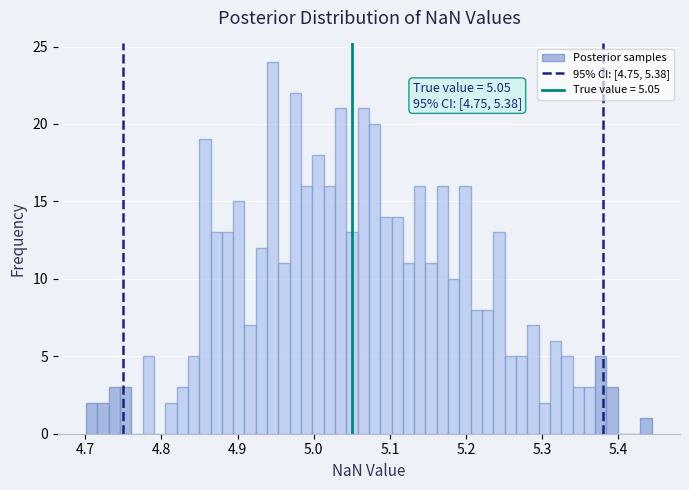

Around what value on the x-axis is the tallest bar? Give the approximate position of its centre, as read against the axis.

4.95